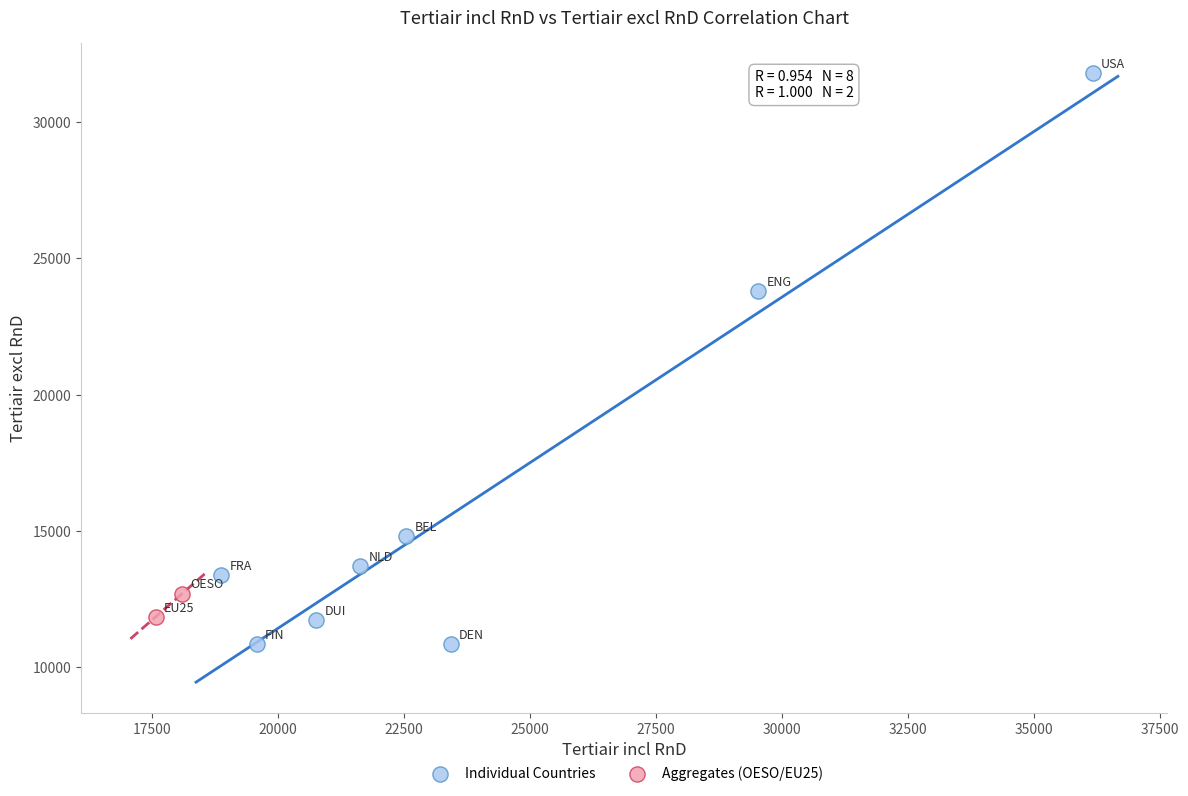

What are all the series names shown in the legend?

Individual Countries, Aggregates (OESO/EU25)